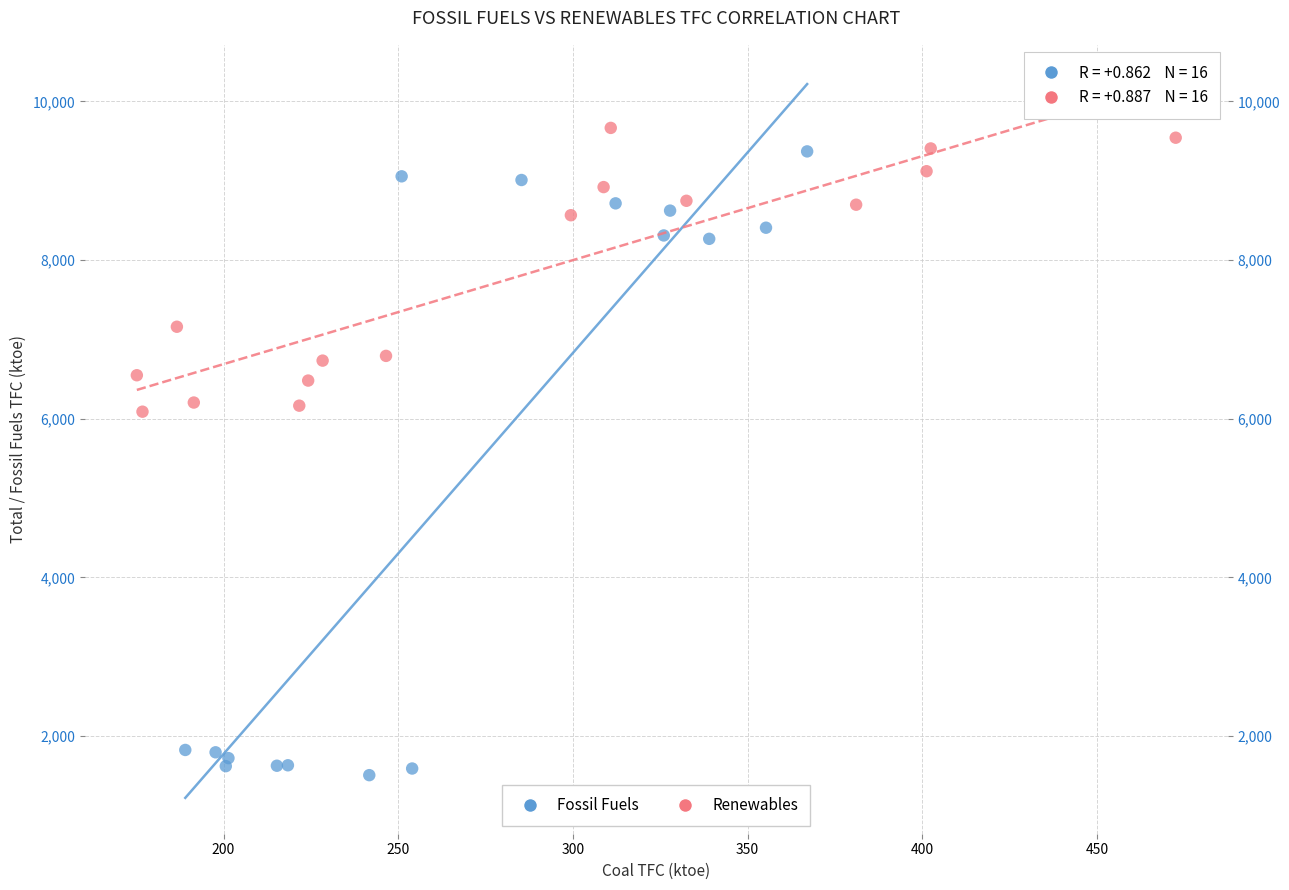

Which series reaches the minimum Y coordinate?

Fossil Fuels